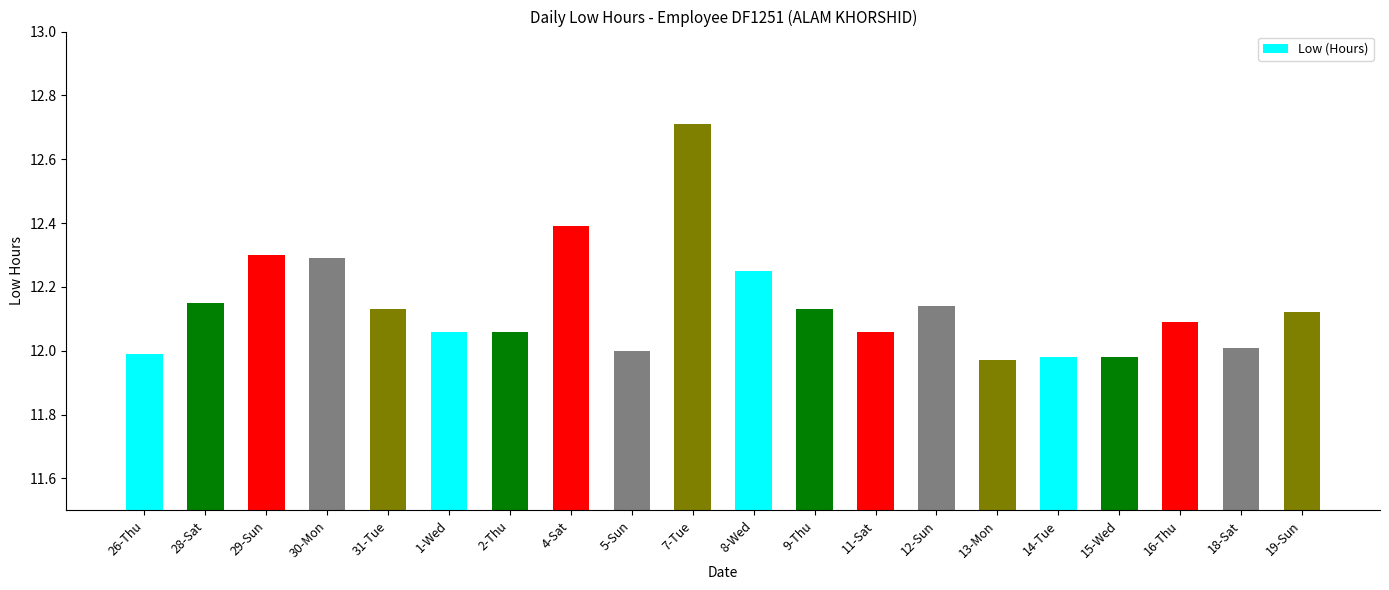

The chart shows a value of 12.0 at 26-Thu. True or false?

True